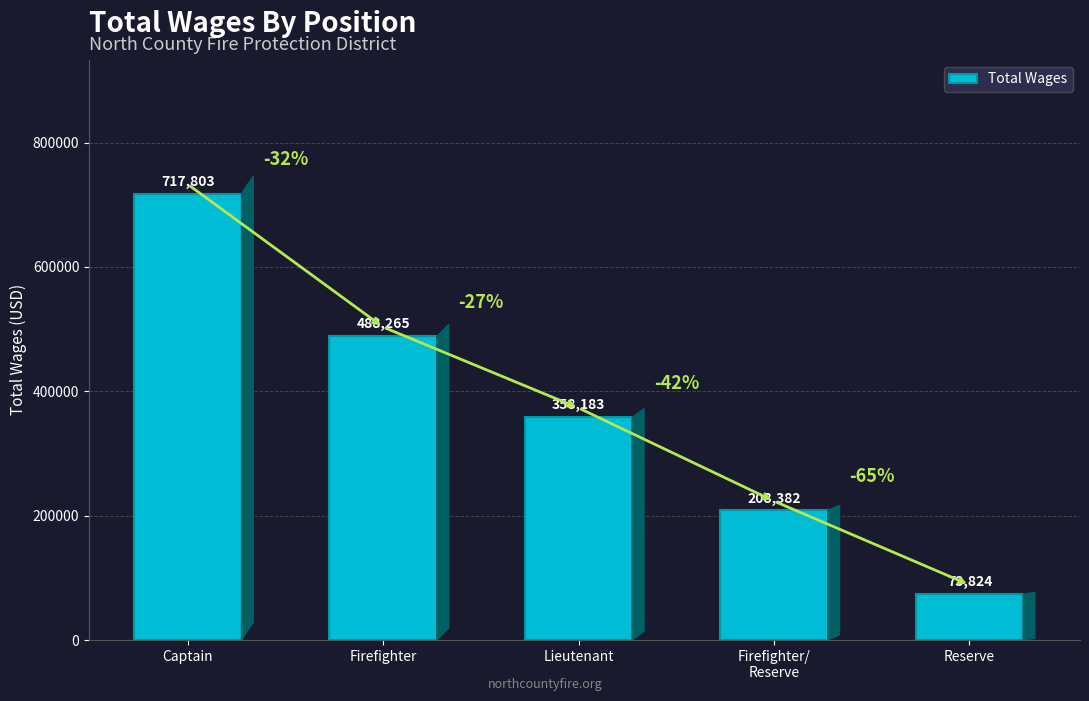

What is the difference between the maximum and second lowest values?

509421